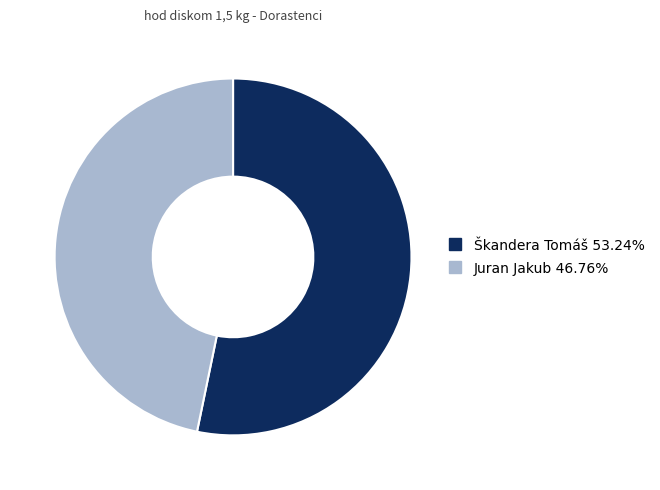

What is the smallest slice in the pie chart?

Juran Jakub